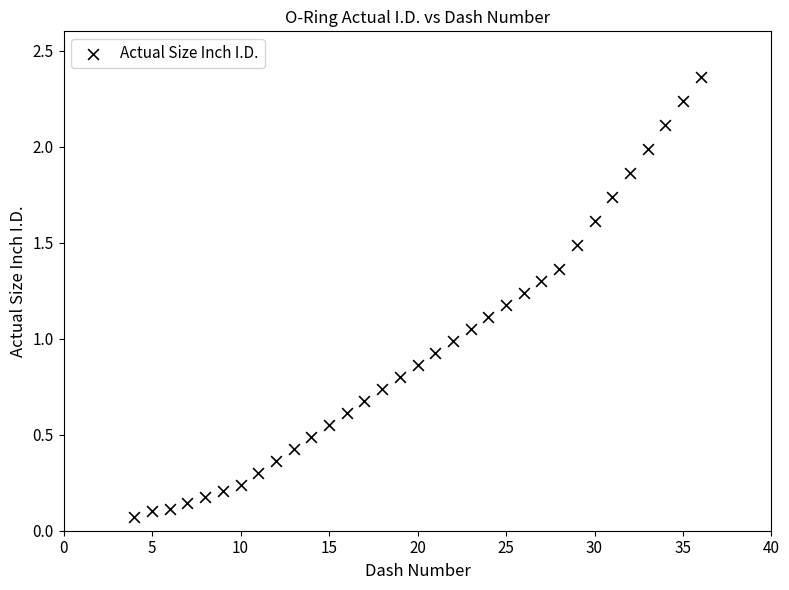

What is the range of X values (max minus min)?

32.0